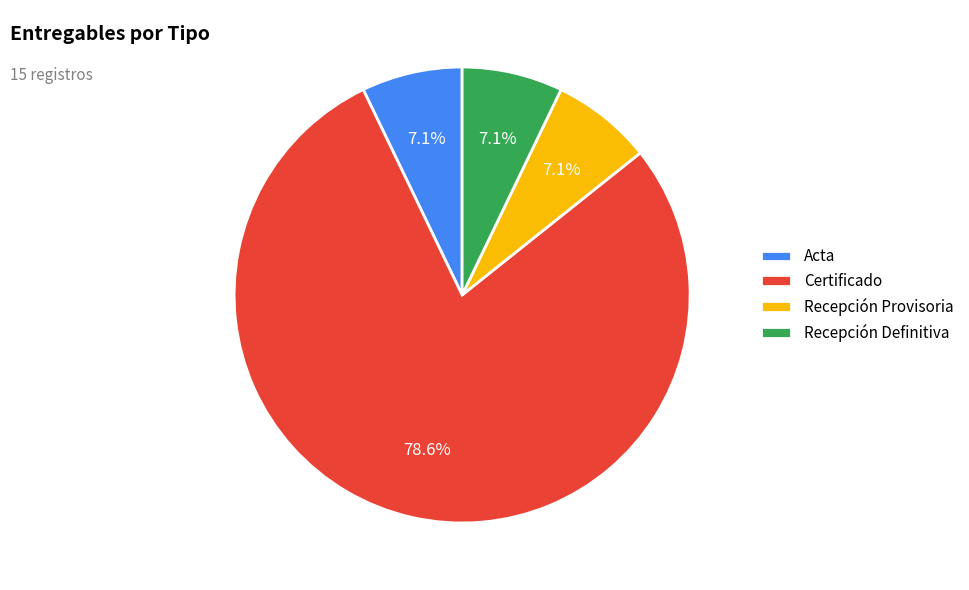

What percentage is the Recepción Definitiva slice, to the nearest percent?

7%